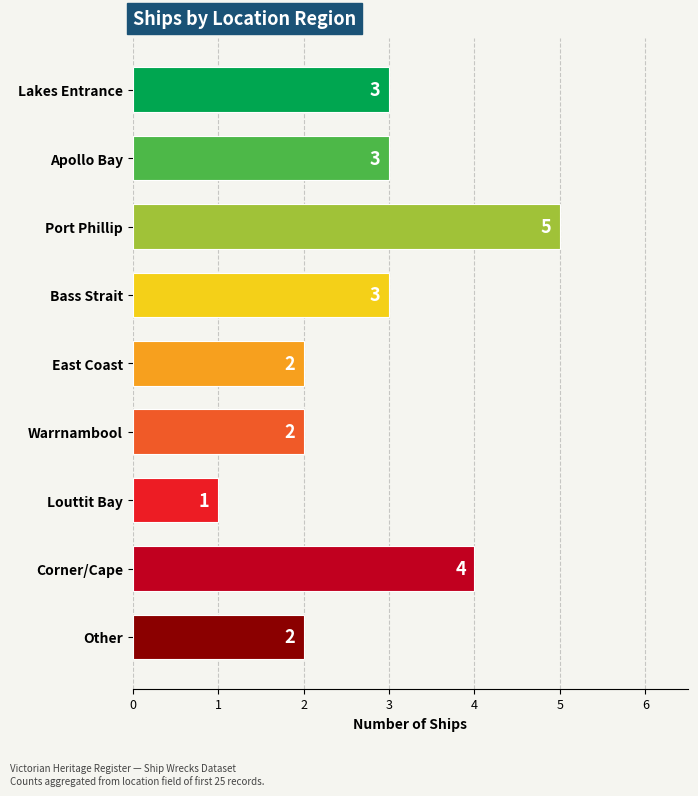

What is the average value?

3